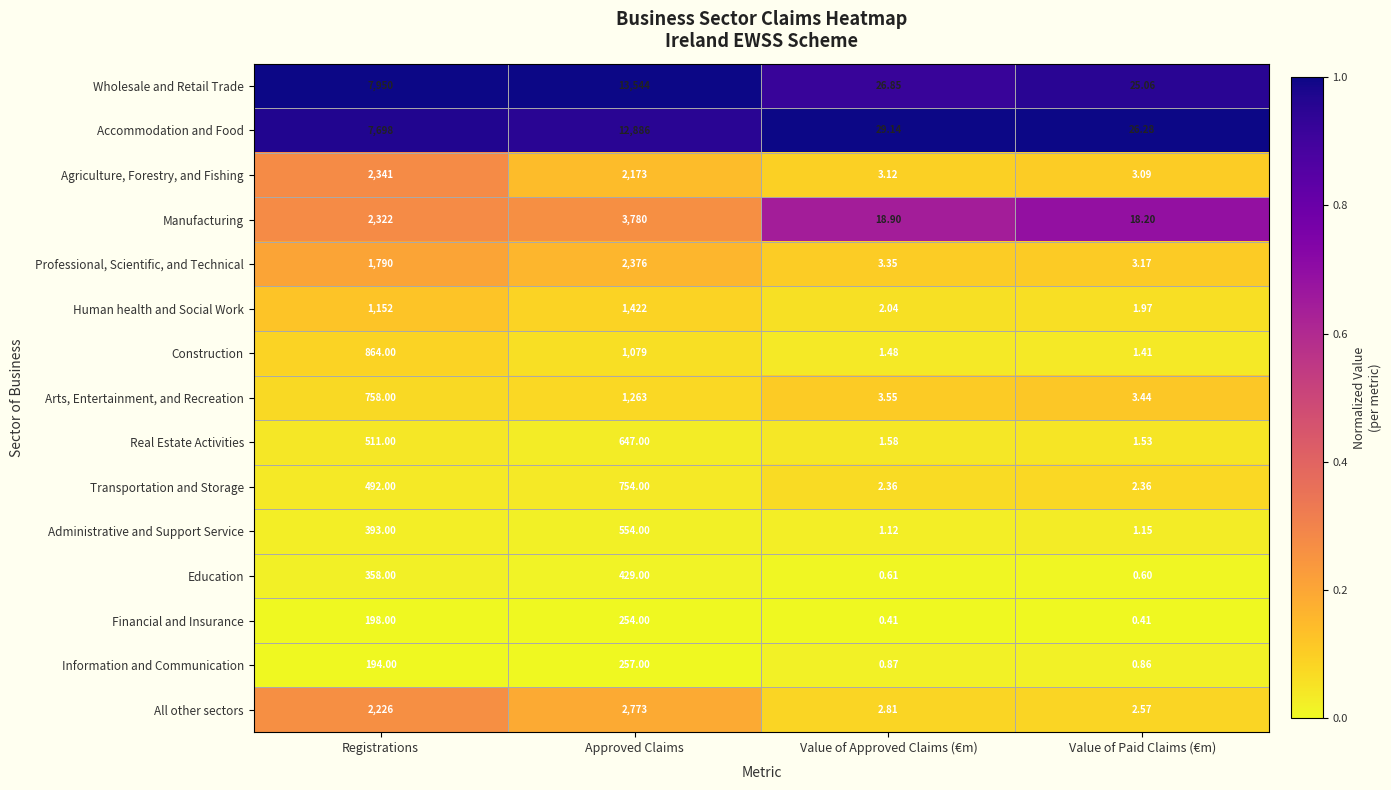

At which category is the sum across all series the highest?

Approved Claims